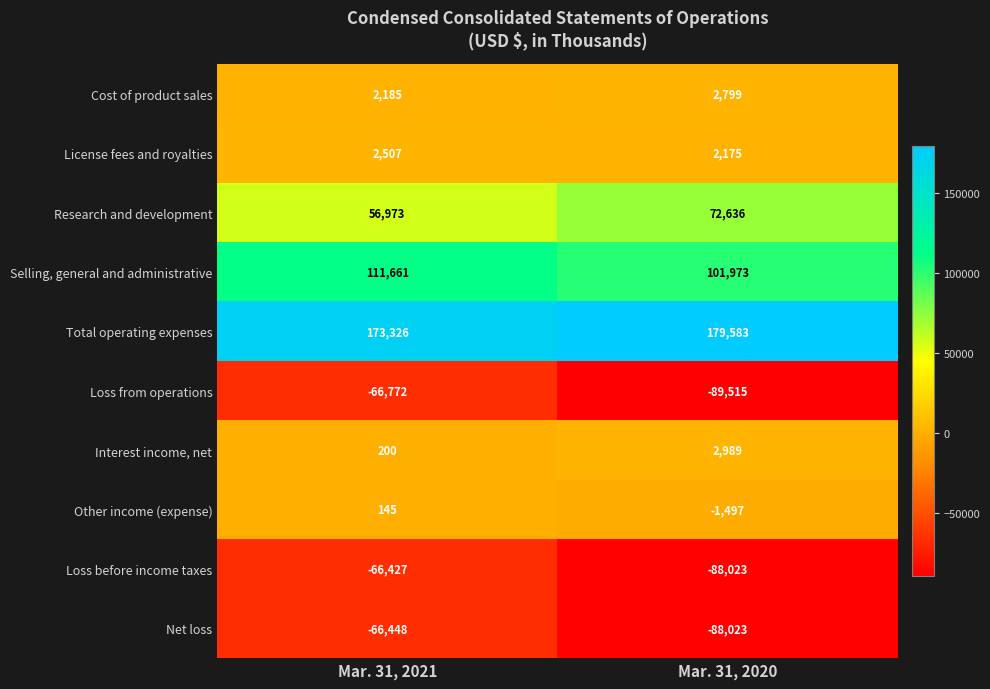

Is it true that Loss from operations equals -30614 at Mar. 31, 2021?

False